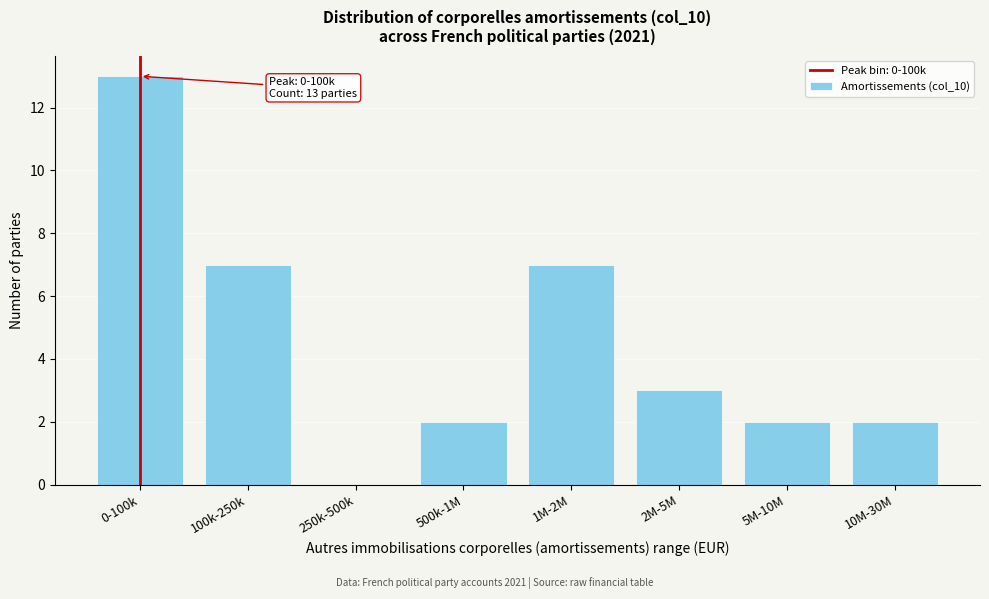

Reading right to left, what are all the values shown in this chart?

10M-30M=2	5M-10M=2	2M-5M=3	1M-2M=7	500k-1M=2	250k-500k=0	100k-250k=7	0-100k=13